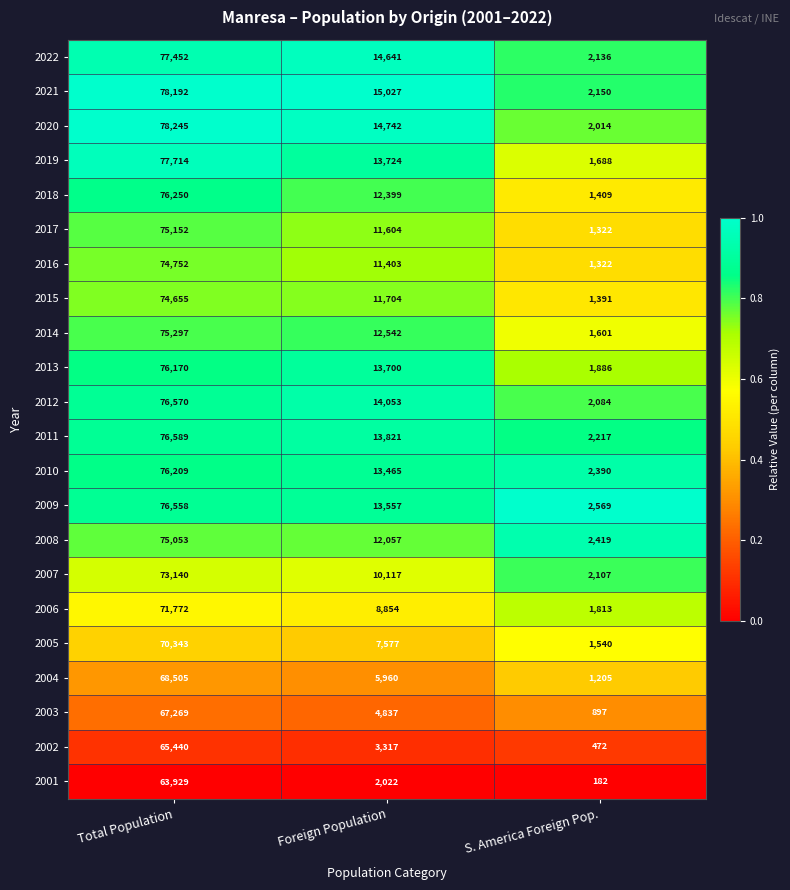

What is the difference between the maximum and minimum values in the 2022 series?

75316